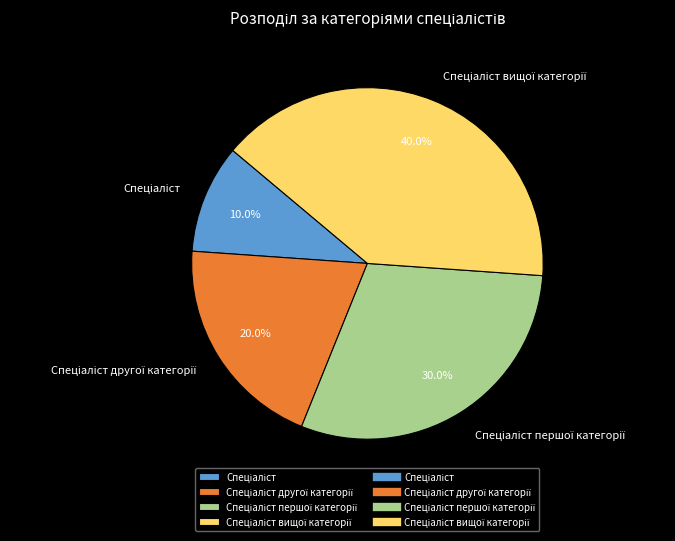

Is there a majority slice in this chart?

No